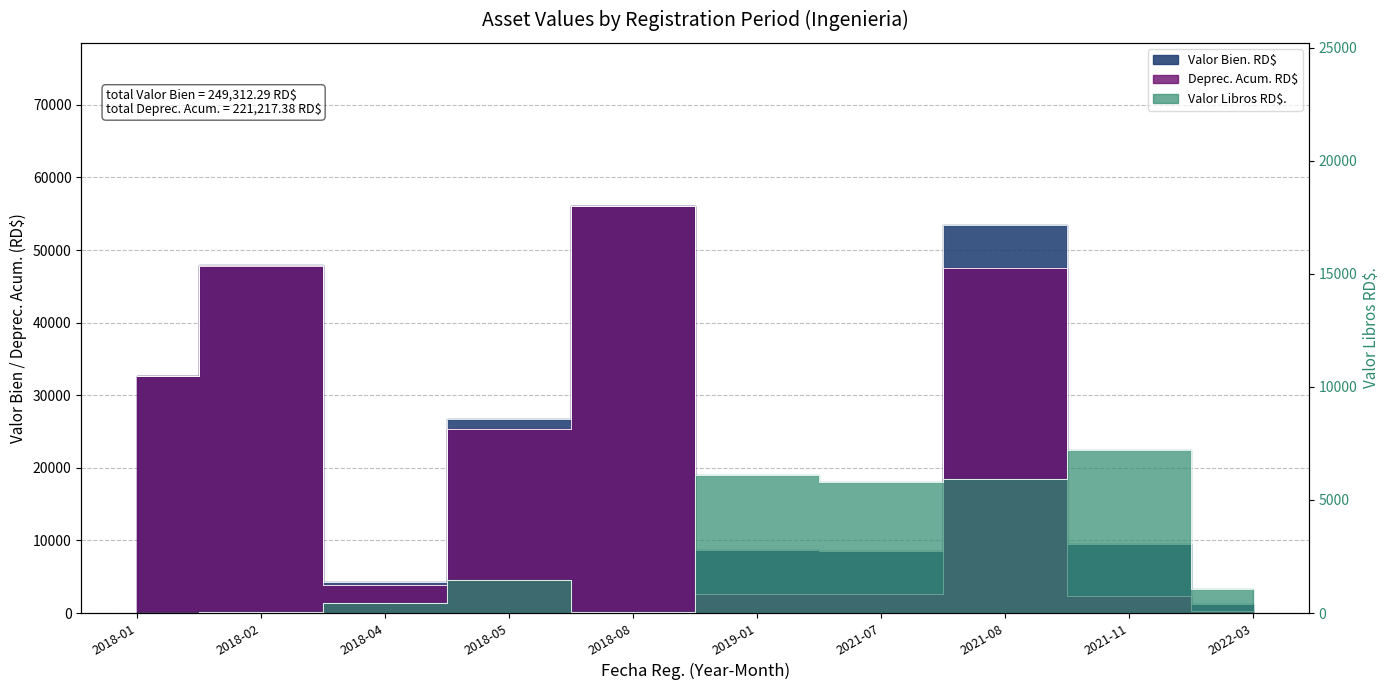

Rank the series by their maximum value, from highest to lowest.

Valor Bien. RD$, Deprec. Acum. RD$, Valor Libros RD$